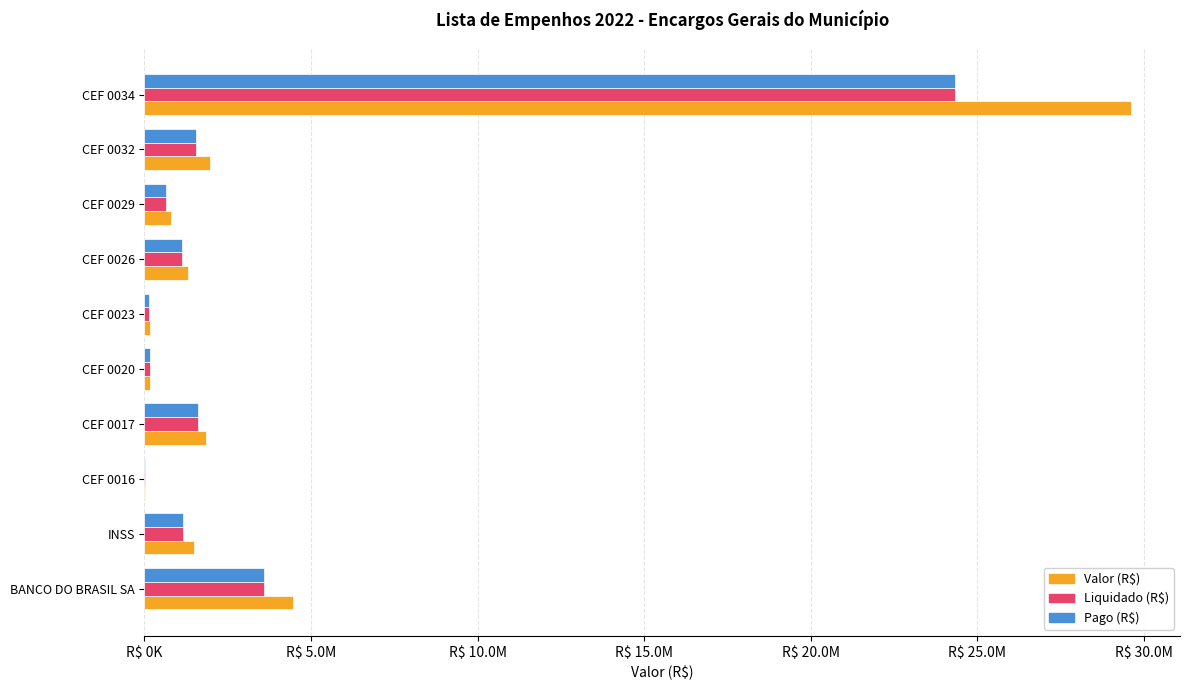

How many groups of bars are there?

10